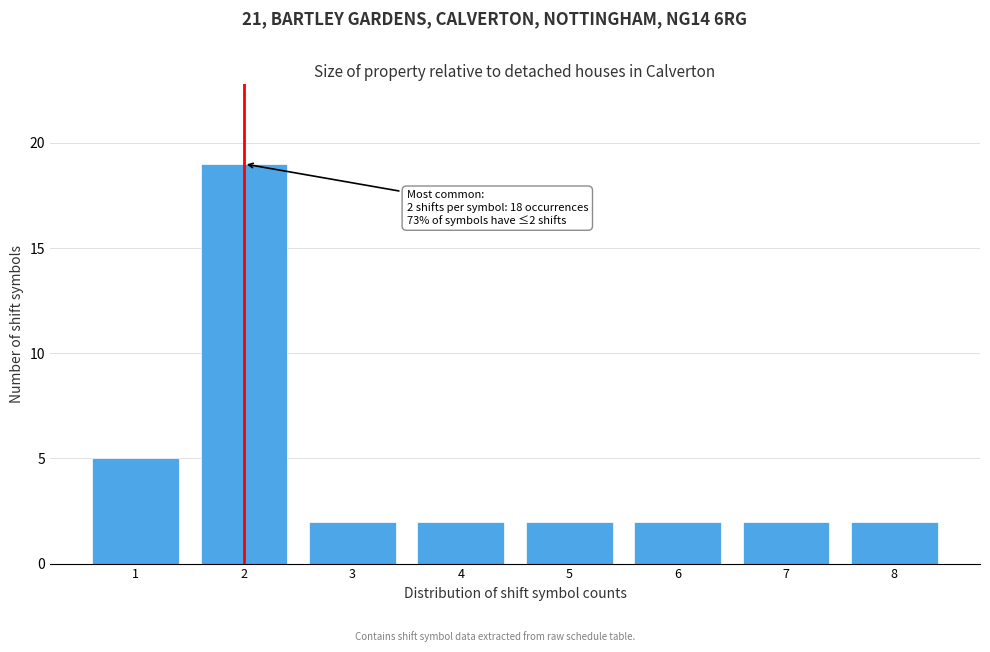

Over which range of the x-axis is the bar tallest?

1.5 to 2.5